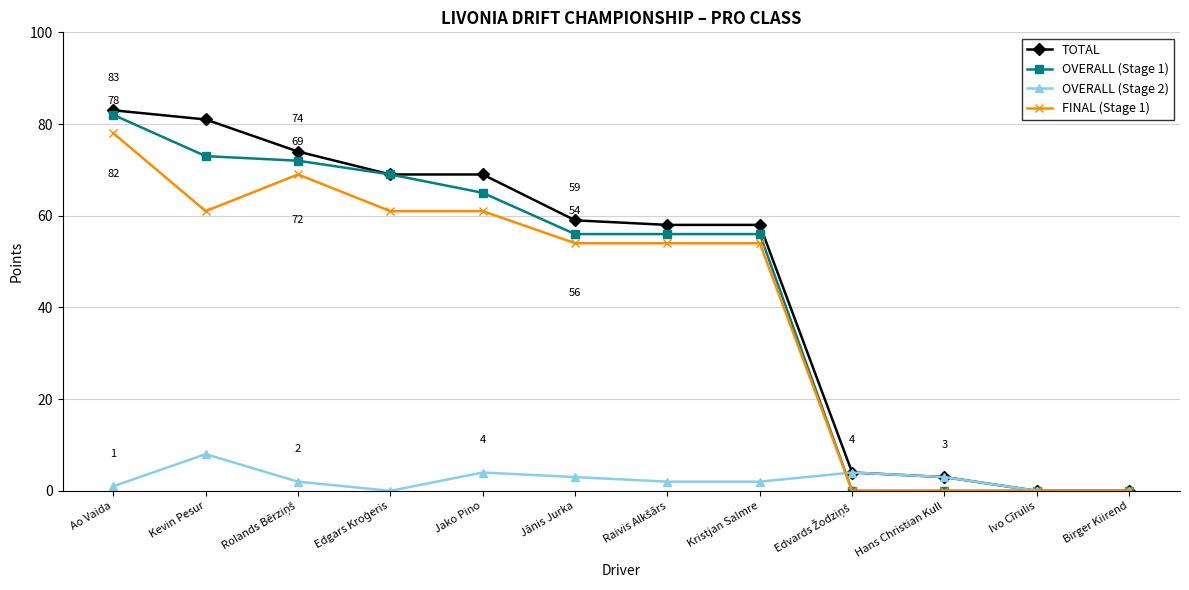

How many lines are shown in the chart?

4